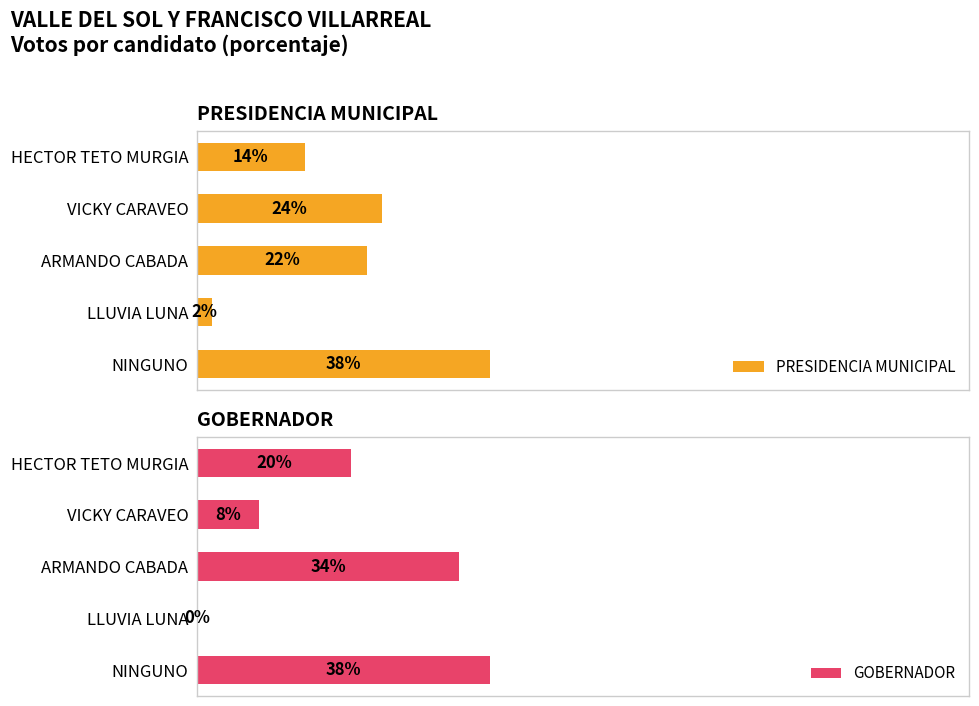

Is the value of PRESIDENCIA MUNICIPAL at VICKY CARAVEO greater than the value of GOBERNADOR at HECTOR TETO MURGIA?

Yes